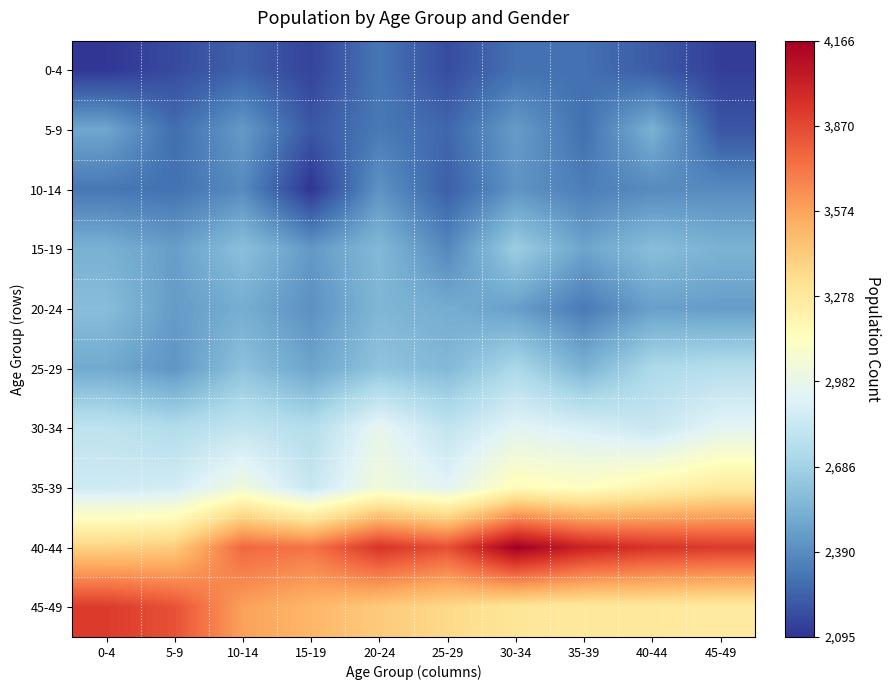

What is the total value across all series at 20-24?

28182